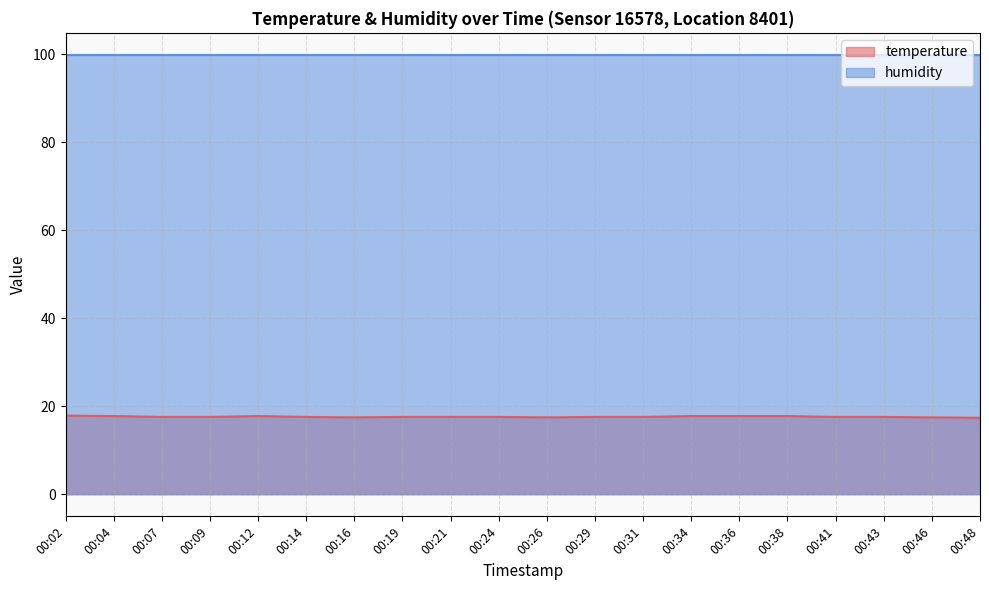

What is the value of the 15th point from the left?

17.8